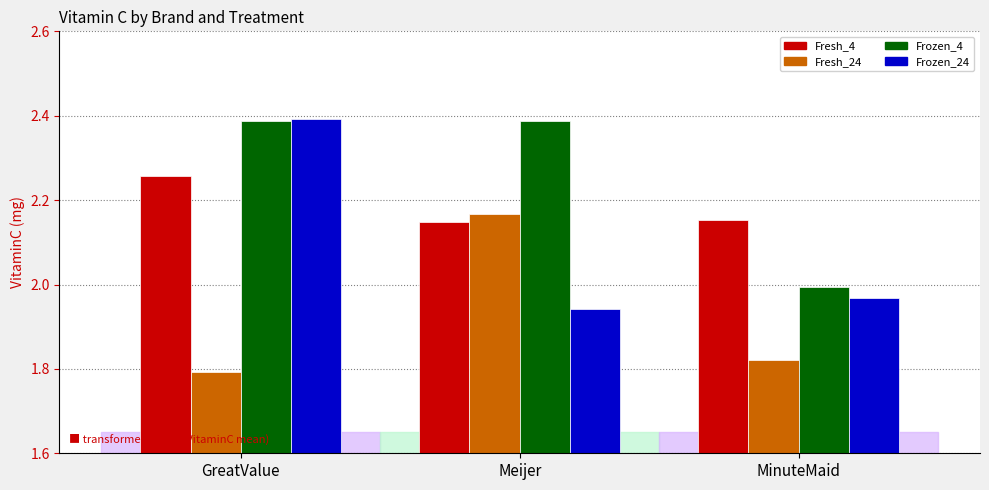

What is the total value across all series at MinuteMaid?

7.9